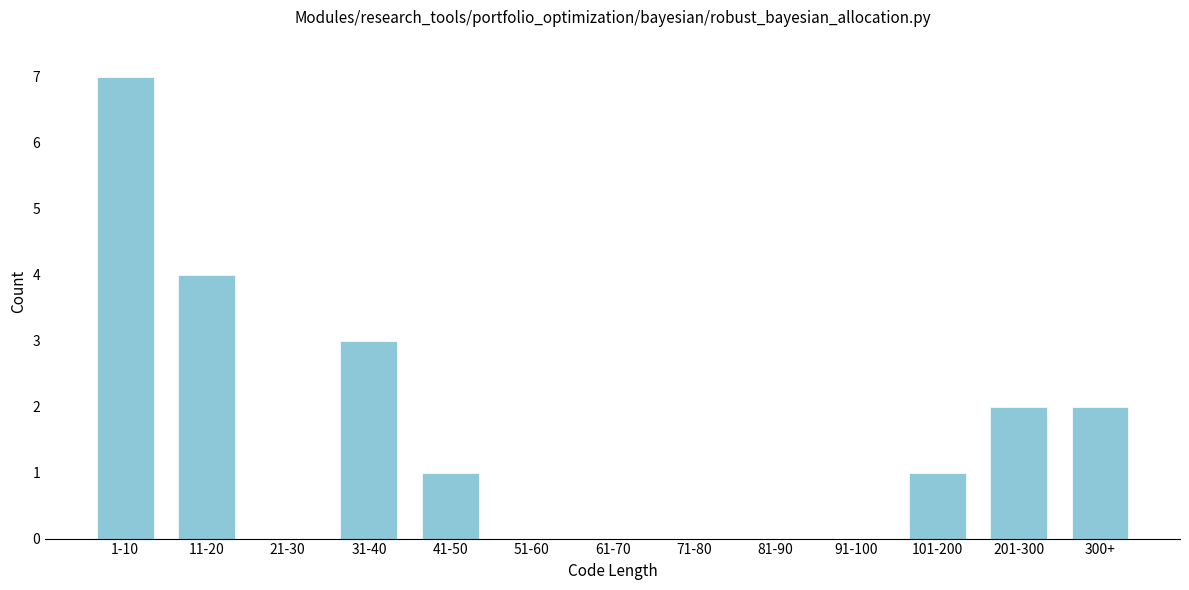

Reading left to right, transcribe all the data shown in this chart.

1-10=7	11-20=4	21-30=0	31-40=3	41-50=1	51-60=0	61-70=0	71-80=0	81-90=0	91-100=0	101-200=1	201-300=2	300+=2